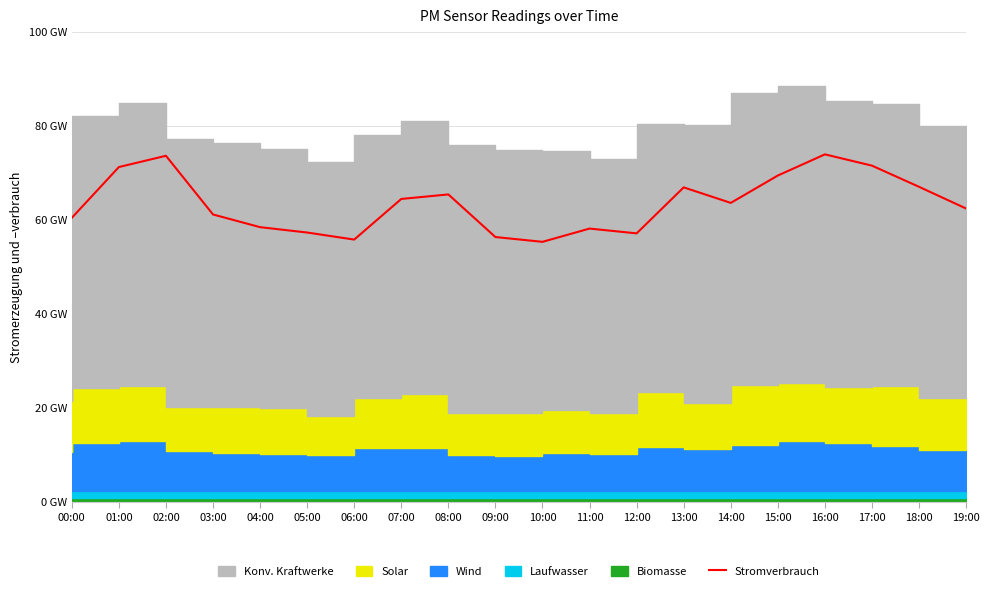

How many values exceed 63?

10